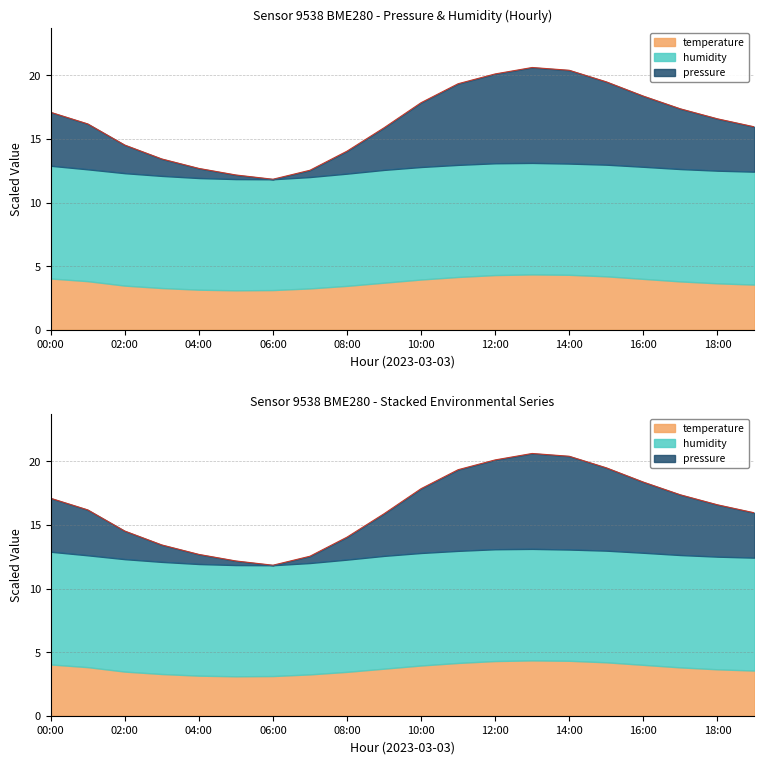

Reading left to right, what are all the values shown in this chart?

17.1	16.2	14.5	13.4	12.7	12.2	11.8	12.5	14.0	15.9	17.9	19.3	20.1	20.6	20.4	19.5	18.4	17.4	16.6	16.0